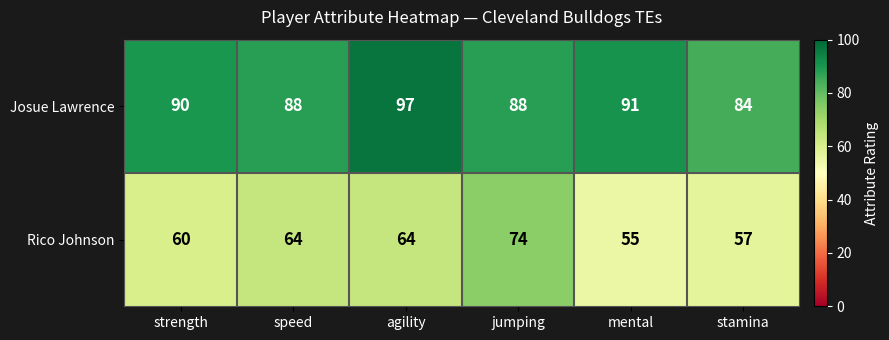

Rank the series at mental from highest to lowest value.

Josue Lawrence, Rico Johnson